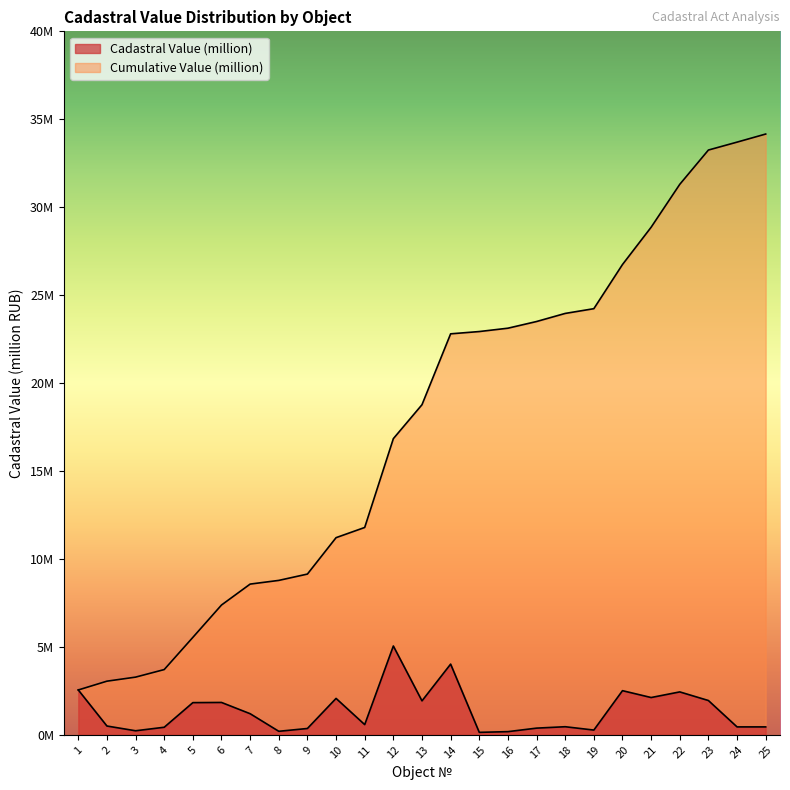

What is the smallest value displayed?

0.1